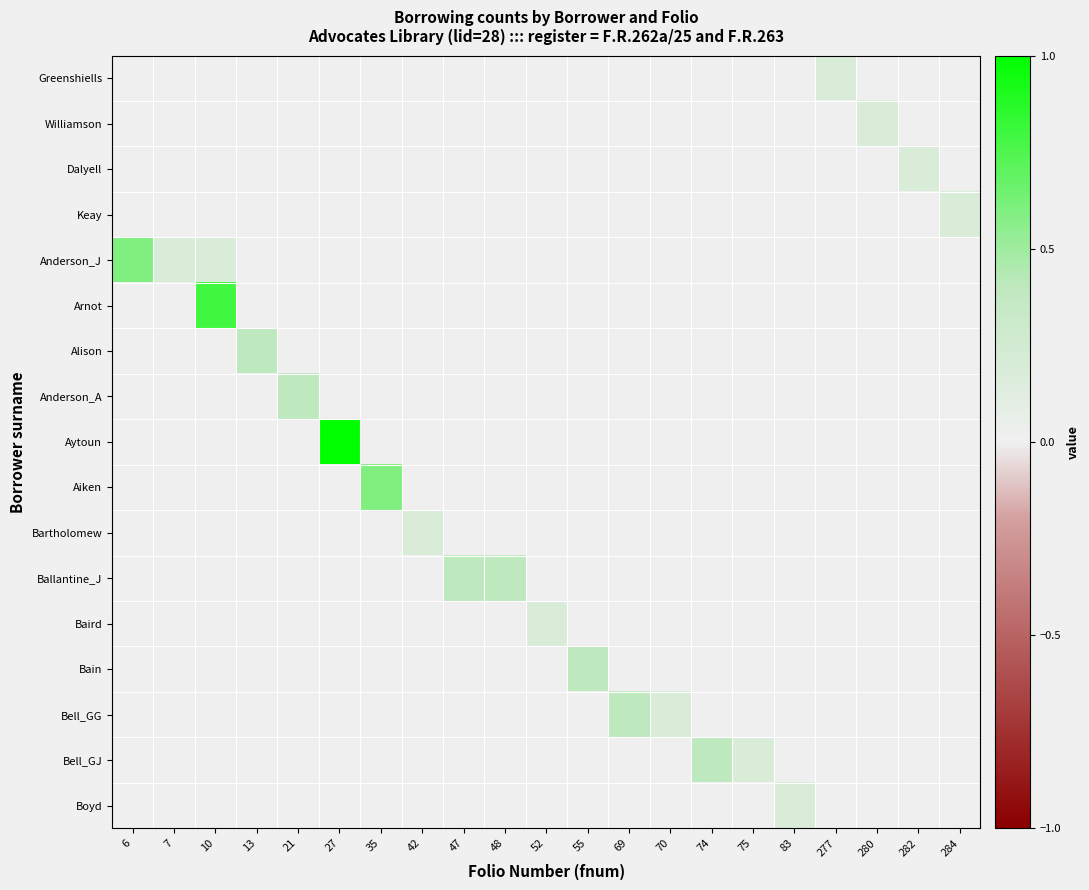

At which category is the sum across all series the highest?

10